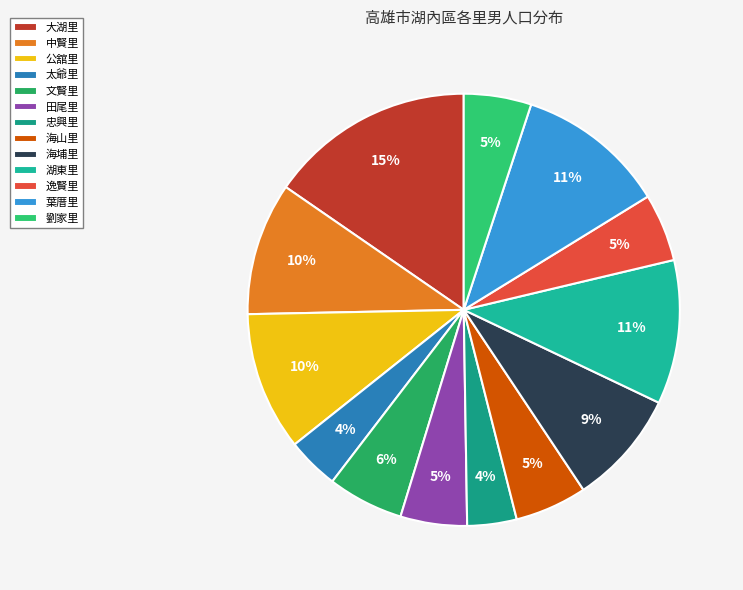

Does 海埔里 represent more than half of the total?

No